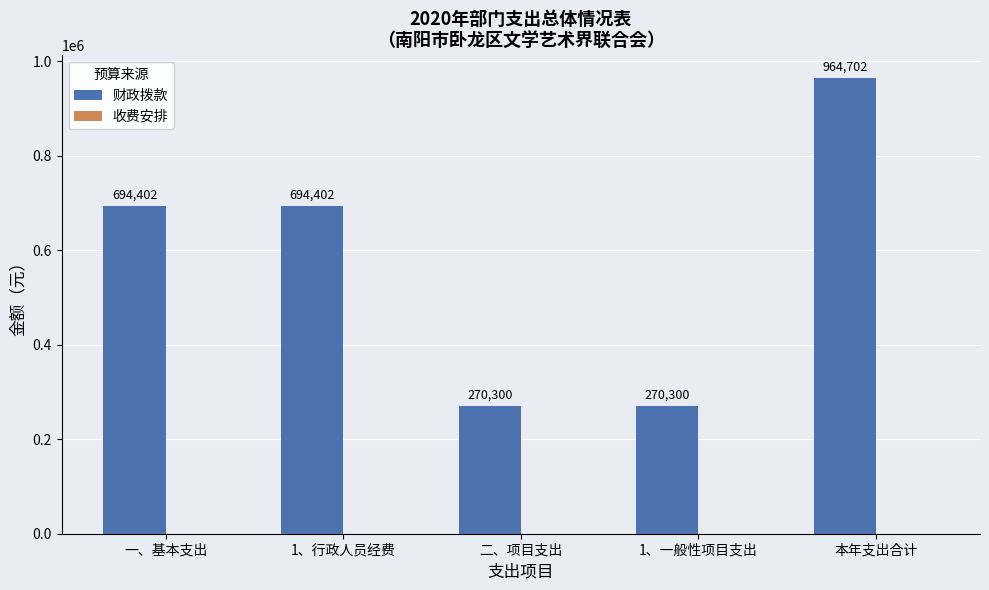

What is the label of the 2nd bar from the left?

1、行政人员经费